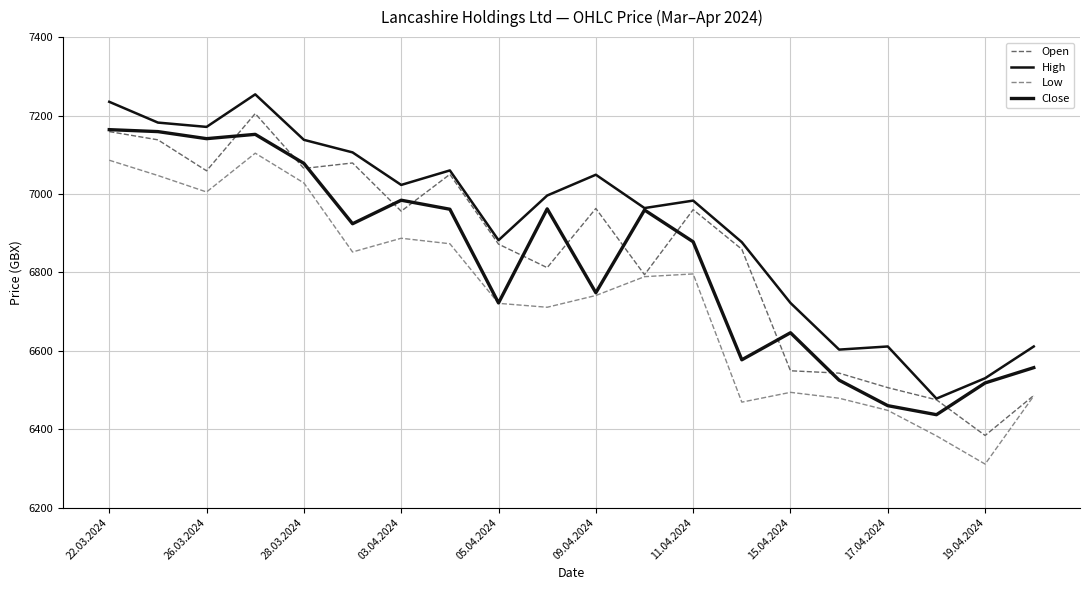

True or false: Open and Low intersect in this chart.

False